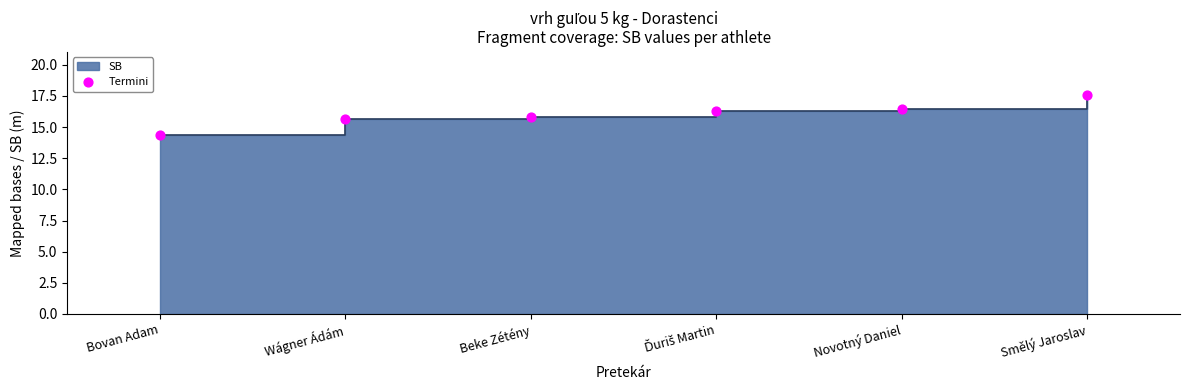

Approximately how many times larger is the value at Smělý Jaroslav compared to Wágner Ádám?

1.1